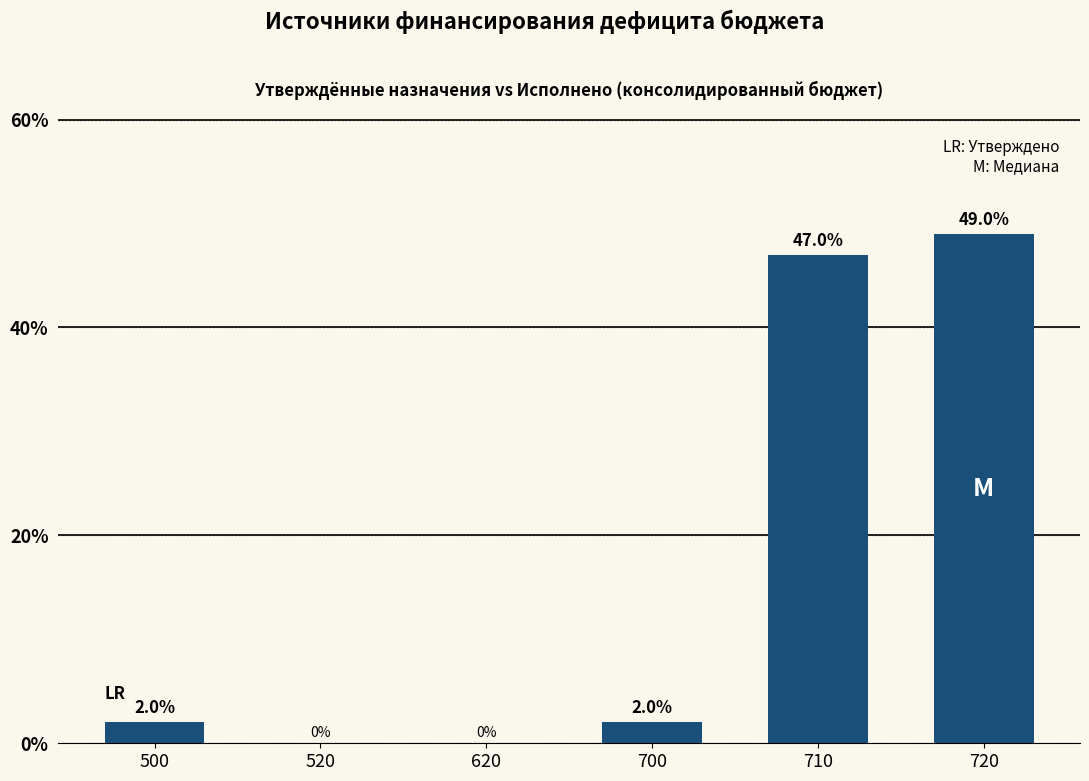

Reading left to right, transcribe all the data shown in this chart.

500=2.0	520=0.0	620=0.0	700=2.0	710=47.0	720=49.0